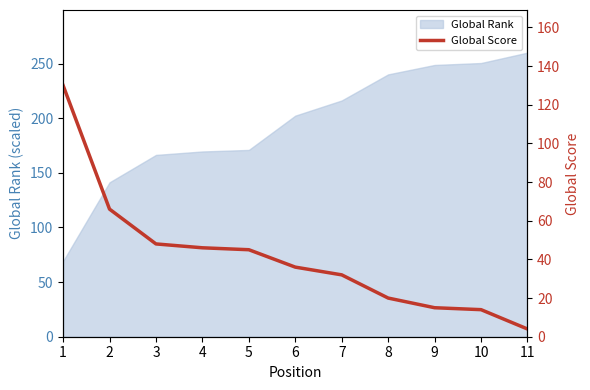

Which category has the highest value in the Global Rank series?

11